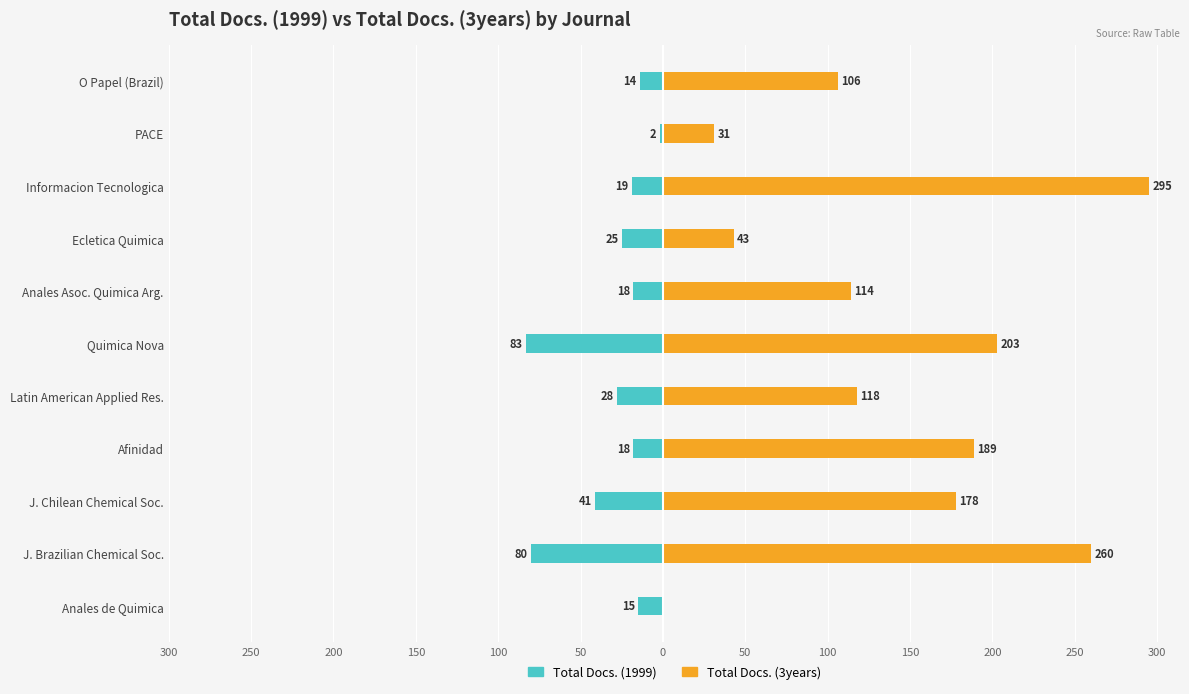

The value of Total Docs. (3years) at Anales de Quimica is -113. True or false?

False